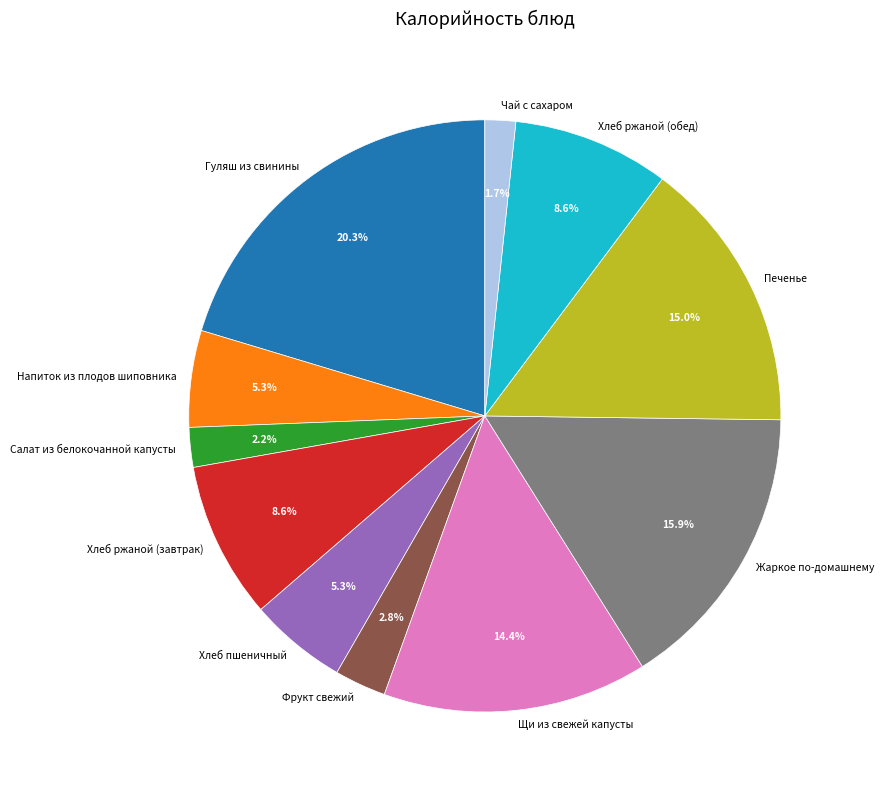

What percentage is the Чай с сахаром slice, to the nearest percent?

2%